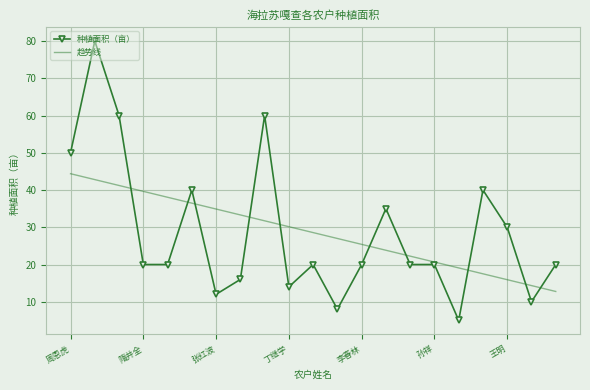

Which series has the largest range (max minus min)?

种植面积（亩）